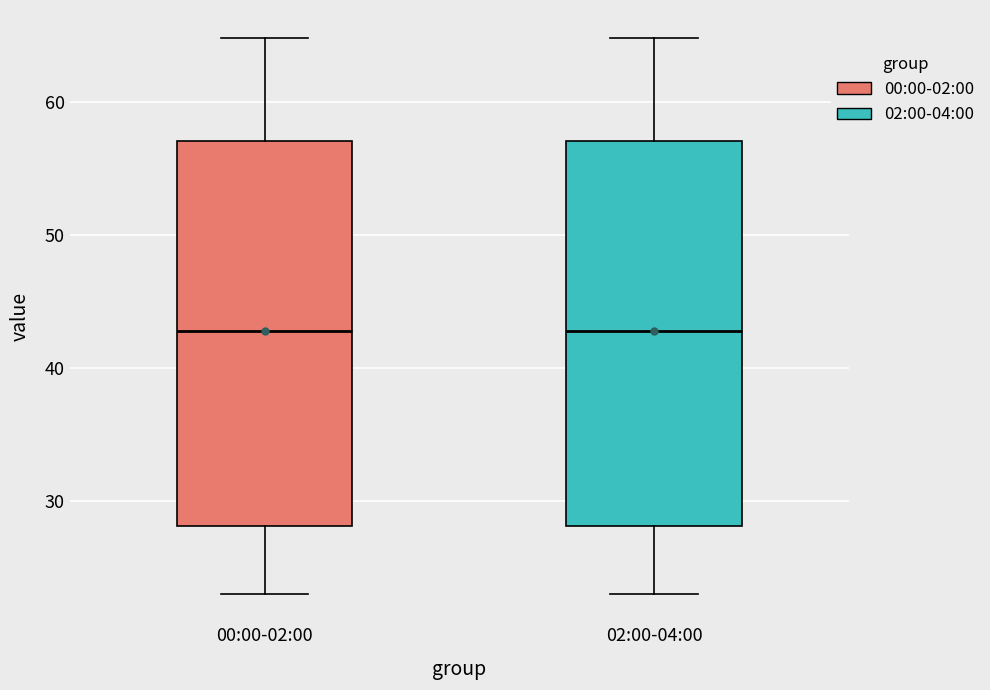

Reading left to right, transcribe this box plot: for each box, give where its median line is, the range the box spans, and where its two whiskers end, as read against the y-axis. The values are not printed on the chart, so give them approximately, as read against the axis.

00:00-02:00: median 43, box 28 to 57, whiskers 23 to 65
02:00-04:00: median 43, box 28 to 57, whiskers 23 to 65